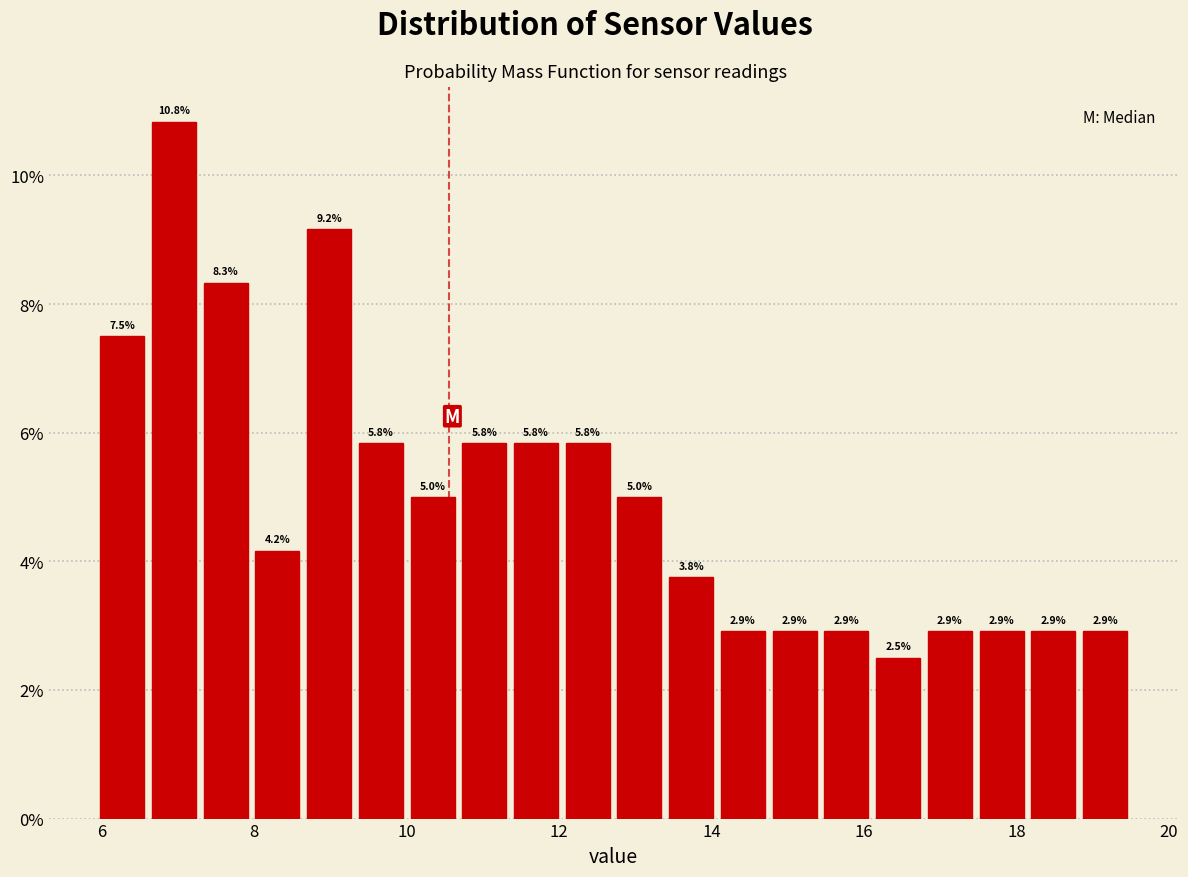

Around what value on the x-axis is the tallest bar? Give the approximate position of its centre, as read against the axis.

7.0